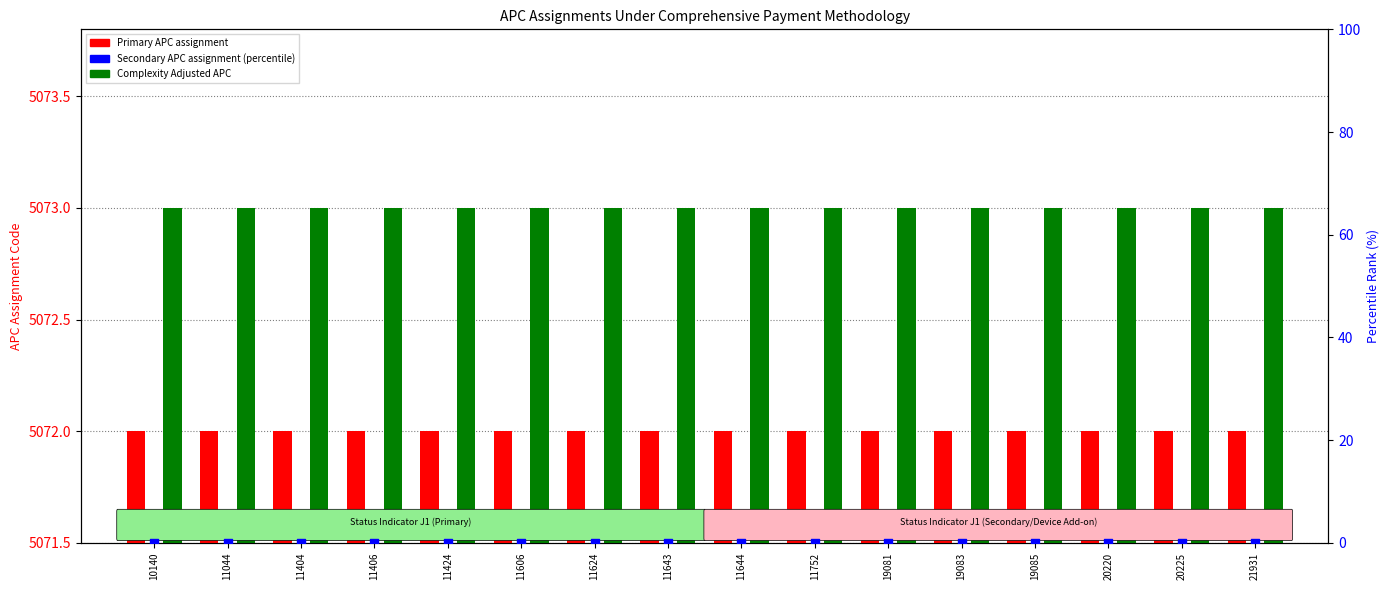

What is the total value across all series at 11643?

10145